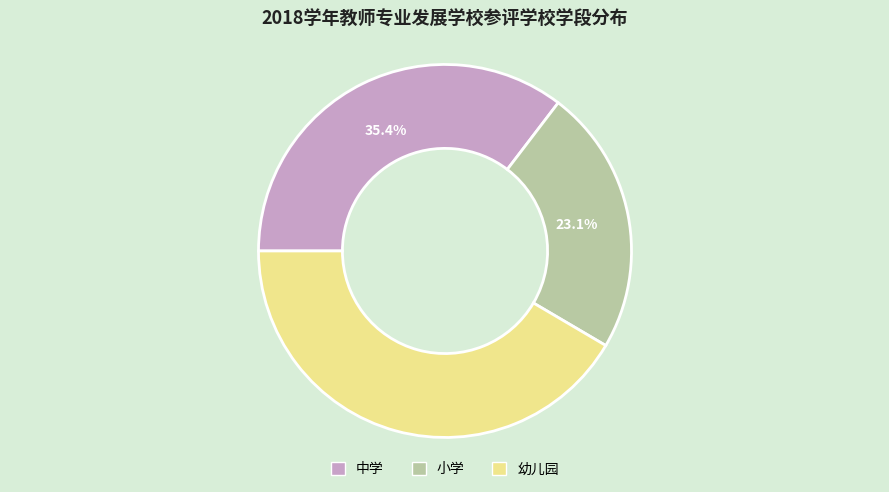

Count the number of slices in the pie.

3